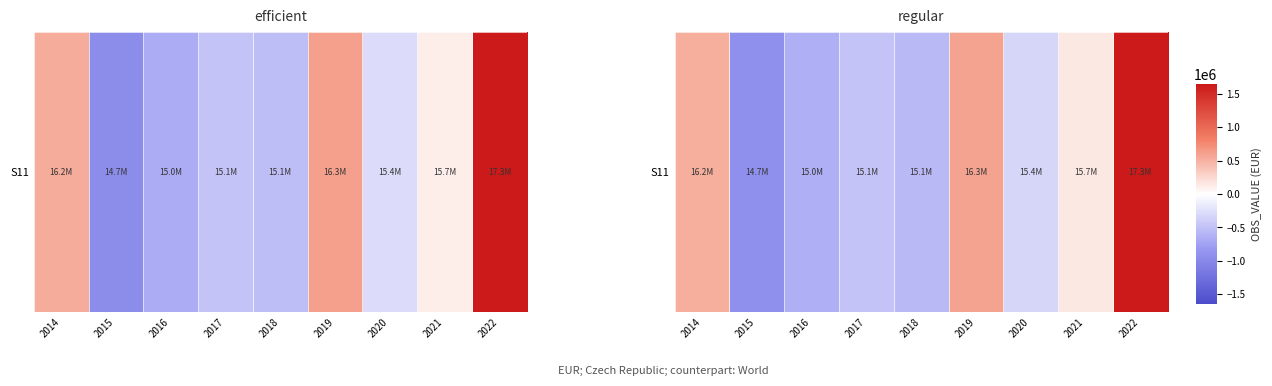

Reading left to right, transcribe all the data shown in this chart.

2014=520965.0	2015=-914025.6	2016=-634367.6	2017=-476849.2	2018=-558850.1	2019=580823.5	2020=-323777.6	2021=149800.6	2022=1655610.5